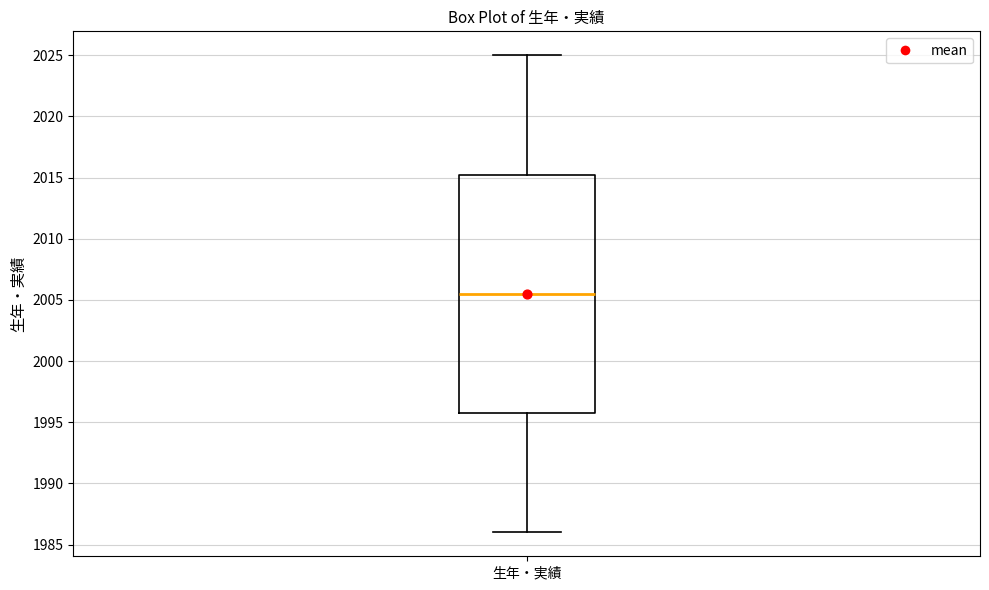

Where does the upper whisker of the box for 生年・実績 end on the y-axis? The values are not printed on the chart, so give them approximately, as read against the axis.

2025.0